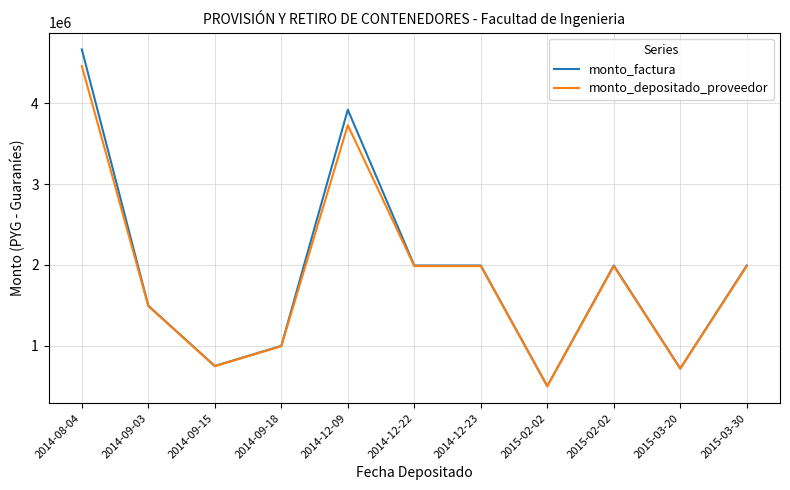

How many interior local peaks does the monto_depositado_proveedor series have?

2